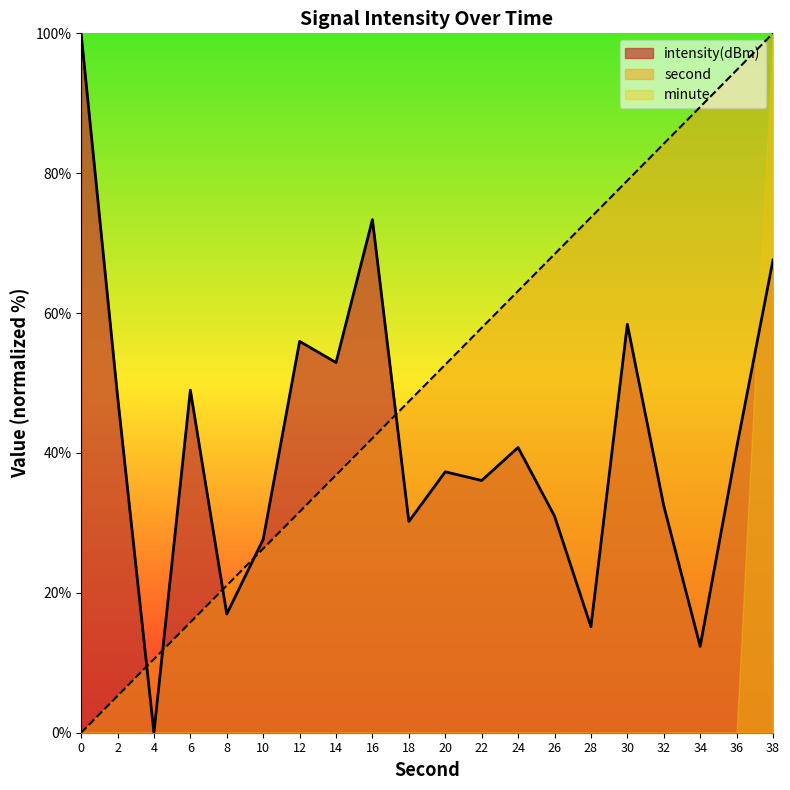

Is the value of second at 18 greater than the value of intensity(dBm) at 32?

Yes